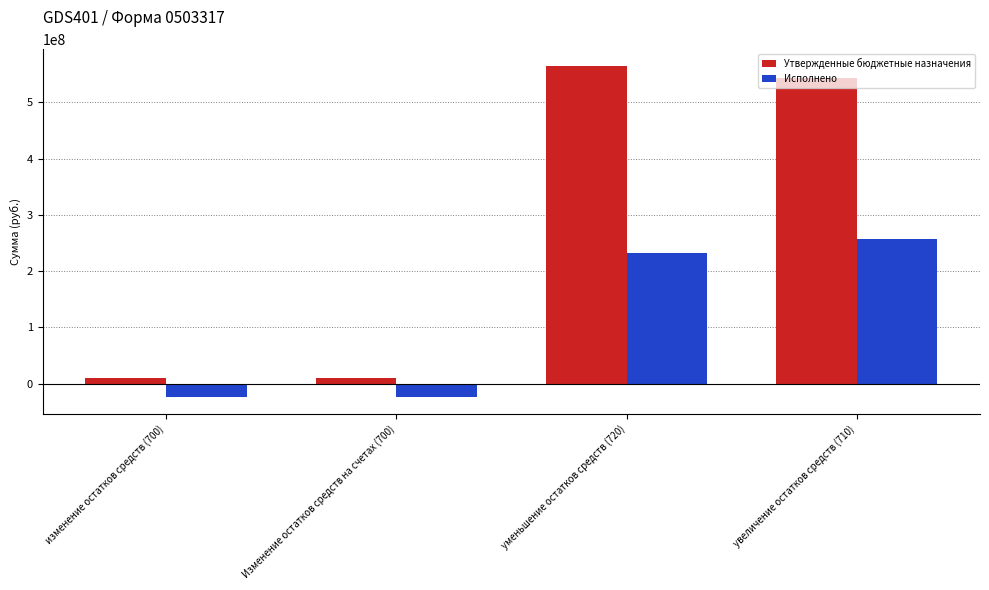

At which label does Утвержденные бюджетные назначения first exceed 543622433?

уменьшение остатков средств (720)